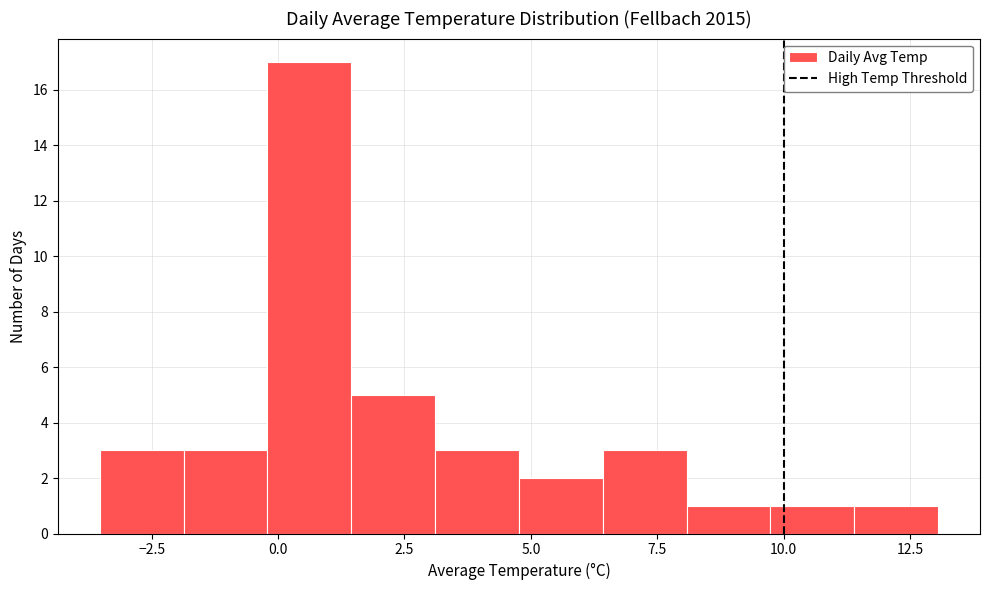

Around what value on the x-axis is the tallest bar? Give the approximate position of its centre, as read against the axis.

0.5